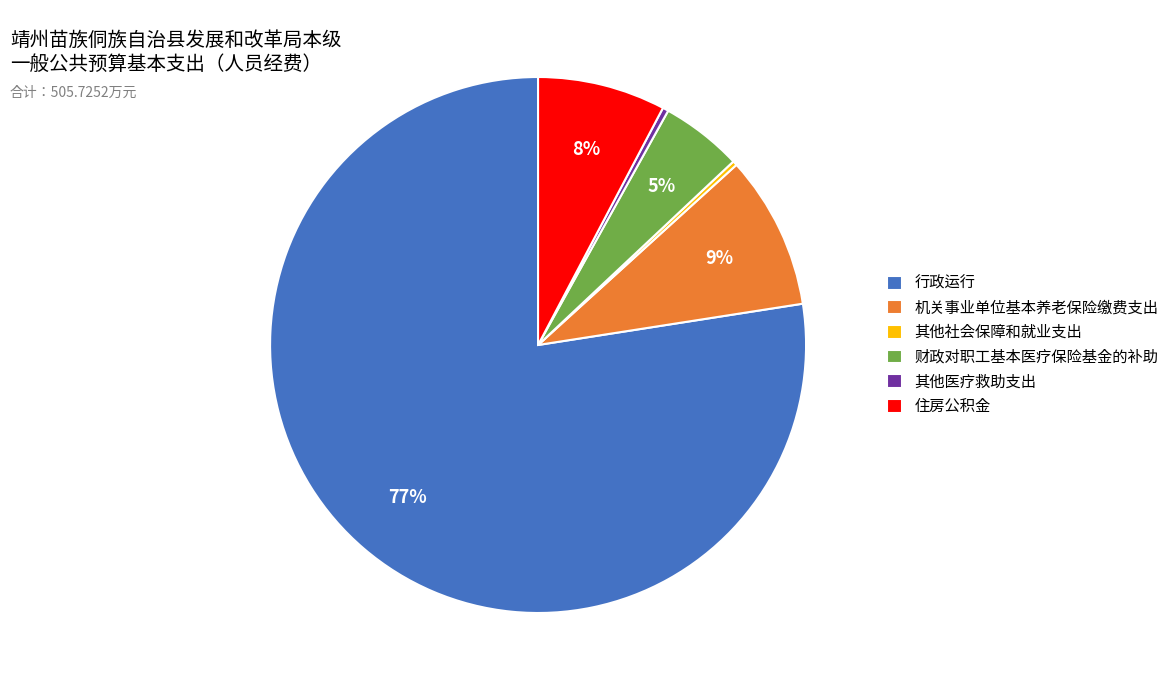

To the nearest percent, what is the average slice percentage?

17%